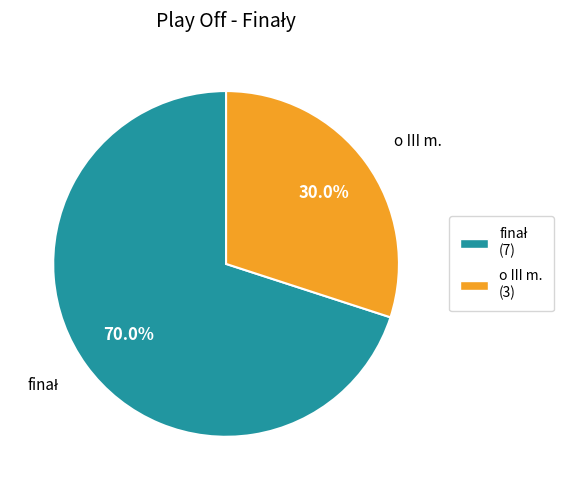

How much of the chart is everything except o III m. (3)?

70.0%